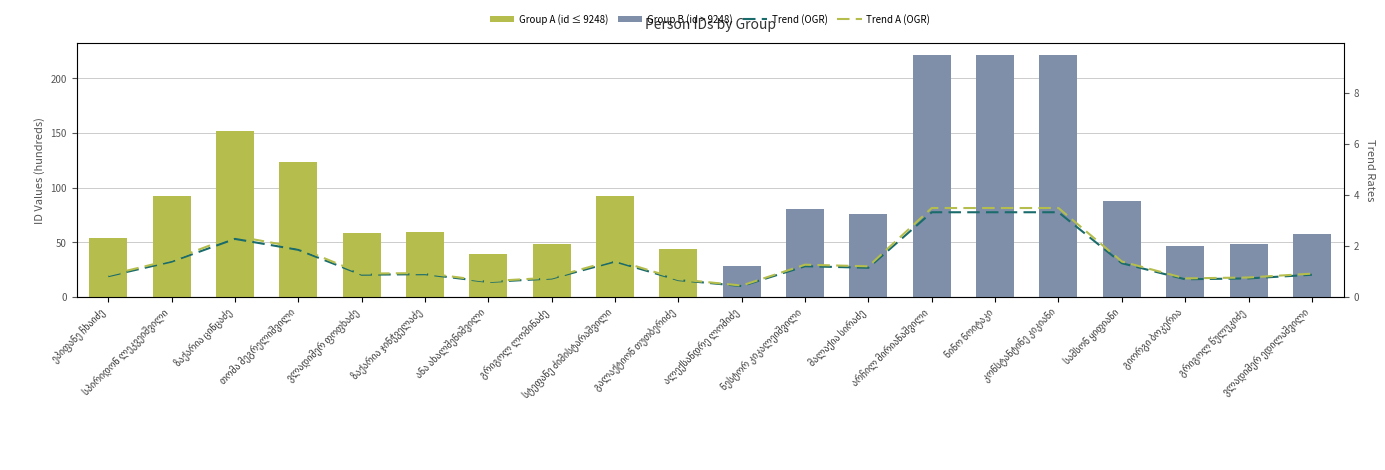

How many data points in Group A (id ≤ 9248) are above 39?

10